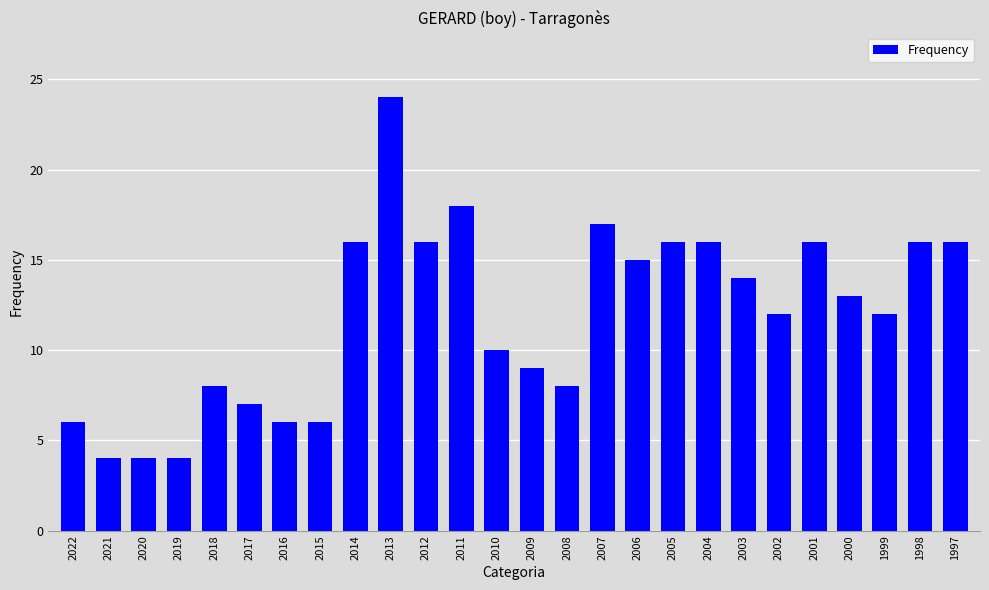

True or false: the data shows 8 at 1998.

False